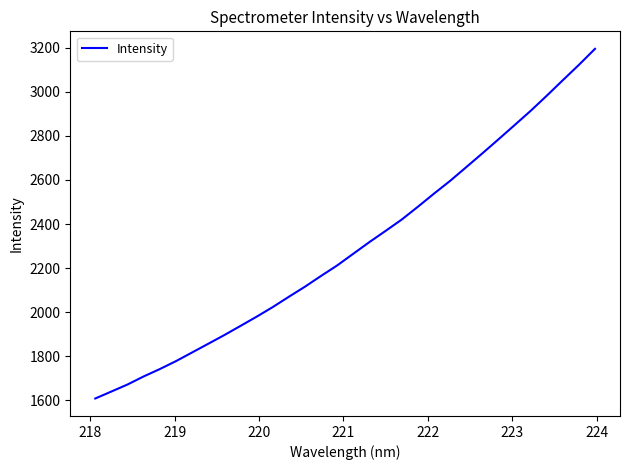

Does the chart have visible grid lines?

No